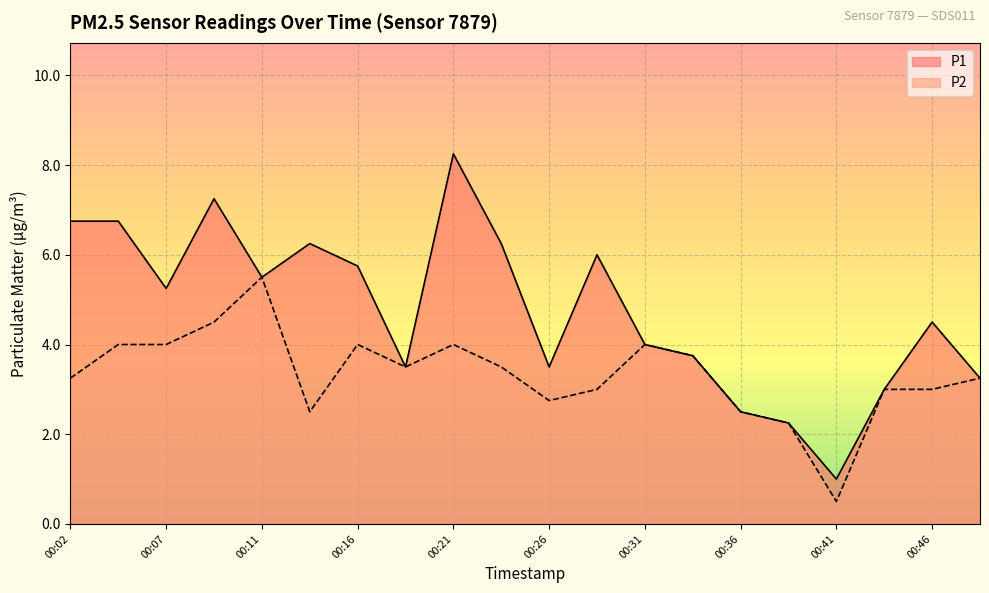

True or false: P1 has a value of 2.5 at 00:11.

False